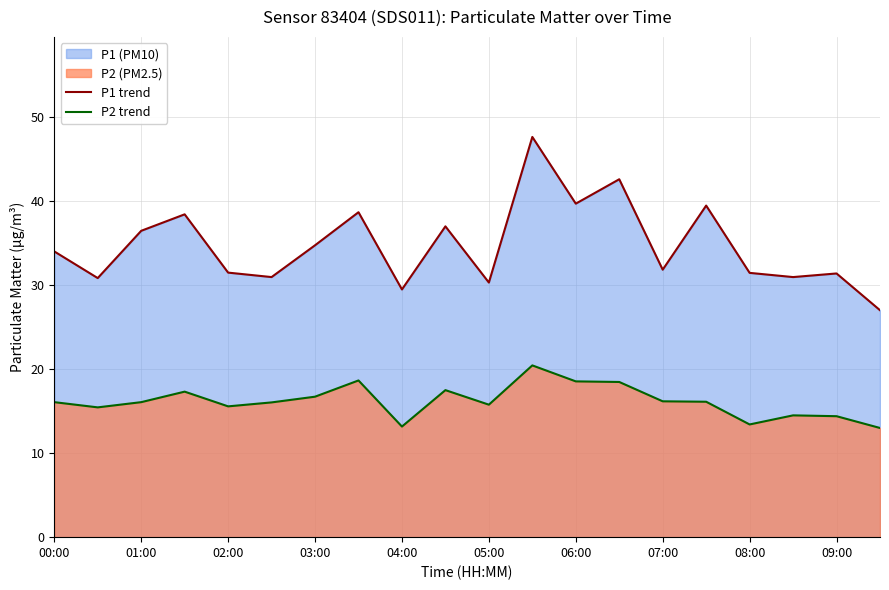

Which series has the largest total across all categories?

P1 trend